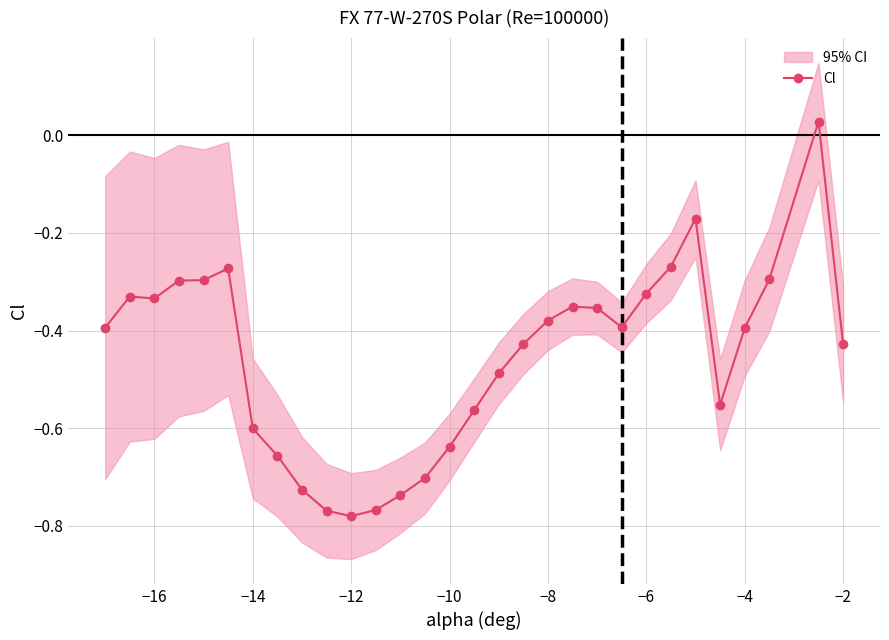

Reading left to right, extract all data points from this chart.

-0.4	-0.3	-0.3	-0.3	-0.3	-0.3	-0.6	-0.7	-0.7	-0.8	-0.8	-0.8	-0.7	-0.7	-0.6	-0.6	-0.5	-0.4	-0.4	-0.4	-0.4	-0.4	-0.3	-0.3	-0.2	-0.6	-0.4	-0.3	0.0	-0.4